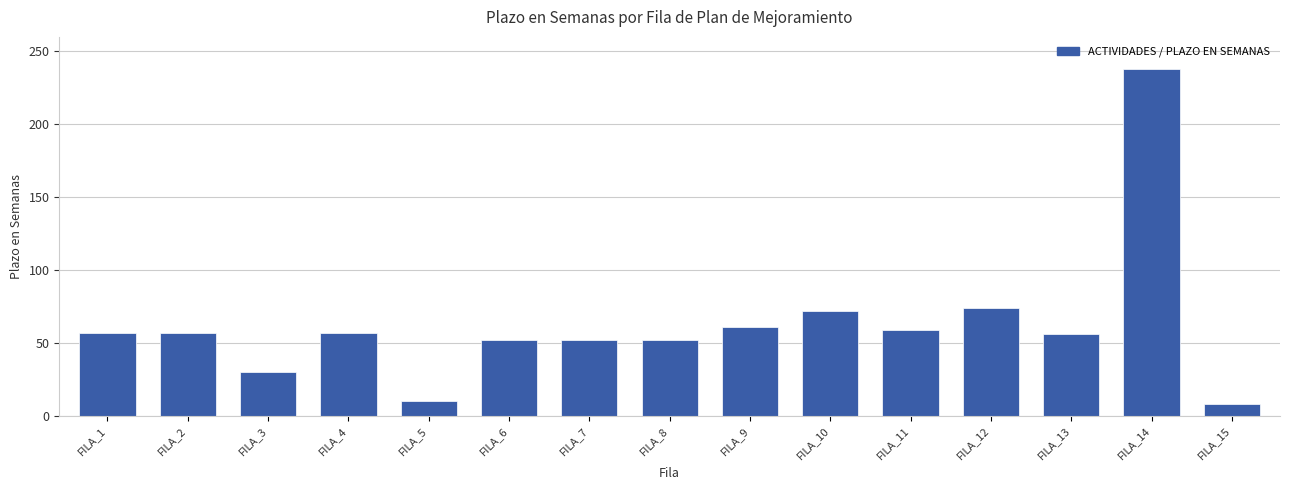

What is the difference between the maximum and minimum values?

230